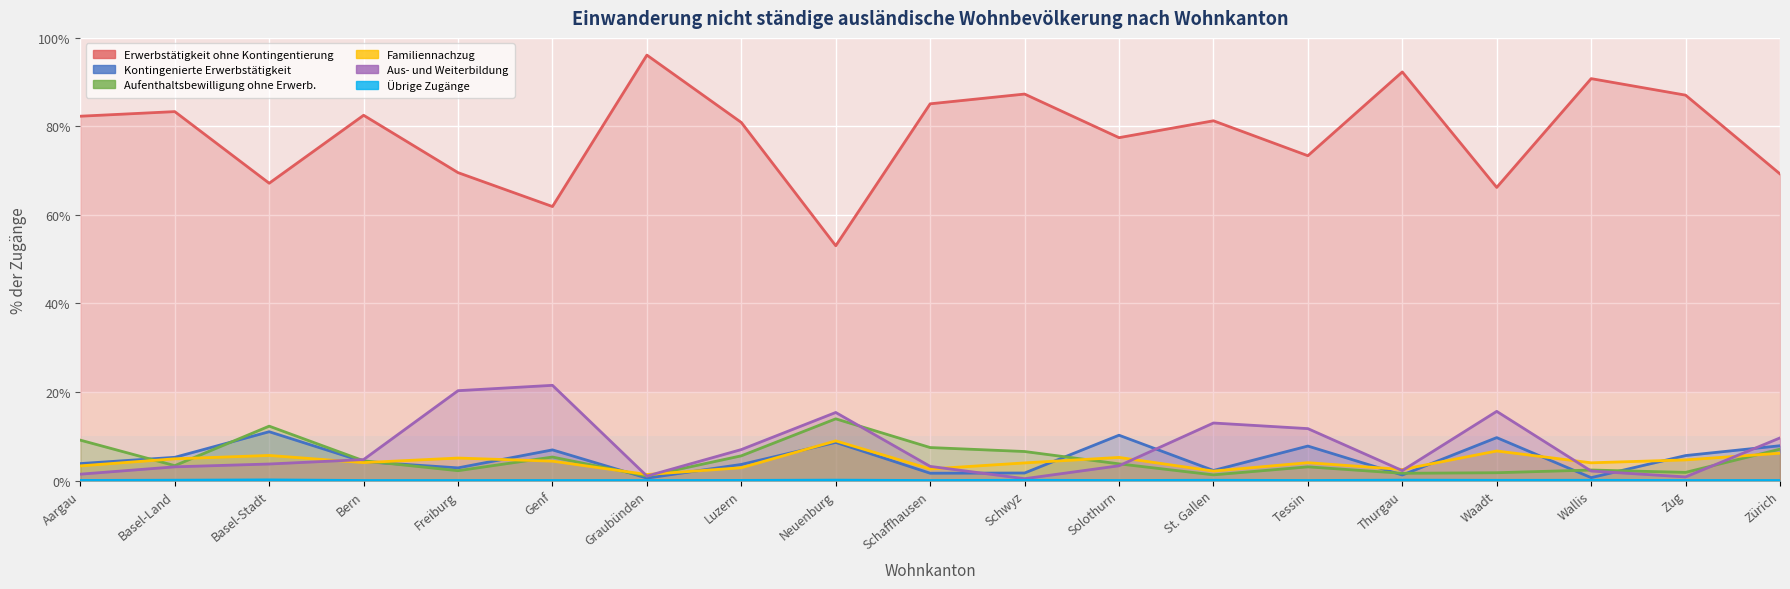

Reading right to left, what are all the values shown in this chart?

Erwerbstätigkeit ohne Kontingentierung: 69.3	87.1	90.8	66.2	92.3	73.4	81.3	77.5	87.3	85.1	53.0	80.9	96.1	61.9	69.6	82.5	67.2	83.3	82.3
Kontingenierte Erwerbstätigkeit: 7.9	5.6	0.6	9.7	1.2	7.8	2.3	10.2	1.7	1.6	8.6	3.6	0.5	6.9	2.9	4.3	11.0	5.2	3.8
Aufenthaltsbewilligung ohne Erwerb.: 7.1	1.8	2.4	1.8	1.6	3.1	1.3	3.8	6.5	7.4	13.9	5.6	1.0	5.3	2.2	4.5	12.3	3.4	9.1
Familiennachzug: 6.2	4.7	4.0	6.7	2.5	4.0	2.1	5.2	4.0	2.6	9.0	2.9	1.4	4.4	5.1	4.0	5.7	4.9	3.3
Aus- und Weiterbildung: 9.6	0.8	2.1	15.6	2.2	11.7	13.0	3.3	0.4	3.2	15.4	7.0	1.0	21.5	20.3	4.7	3.7	3.1	1.4
Übrige Zugänge: 0.0	0.0	0.0	0.0	0.1	0.0	0.1	0.0	0.1	0.0	0.1	0.0	0.0	0.0	0.0	0.0	0.1	0.1	0.0